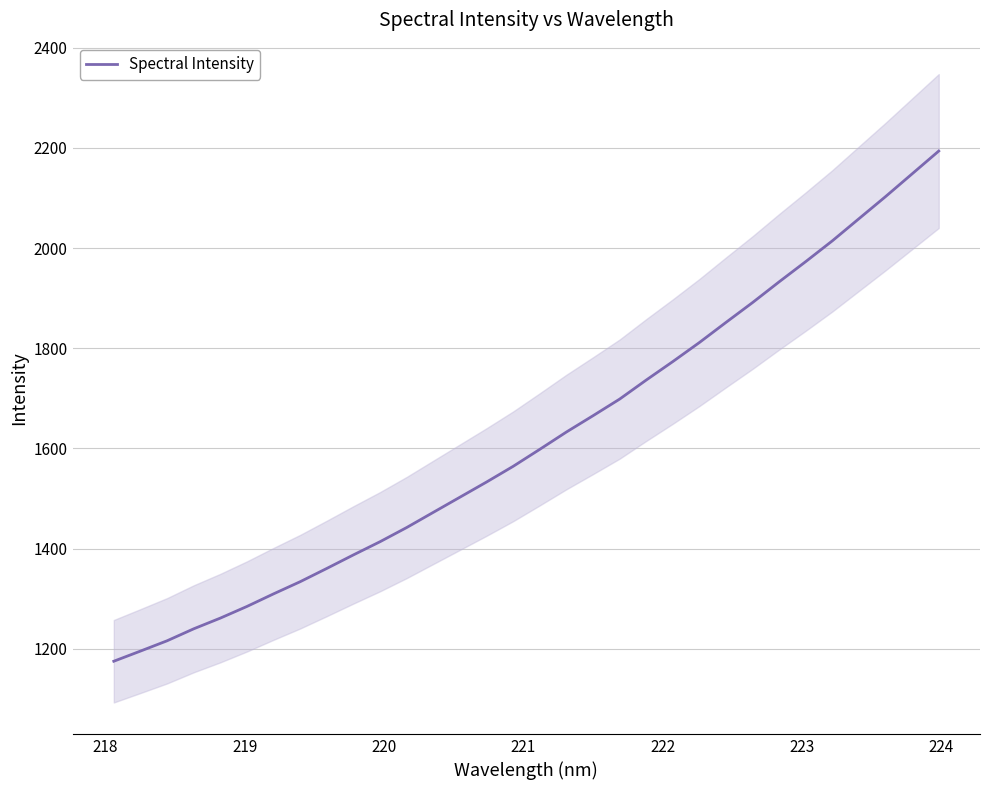

Is this an area chart (filled region under the line)?

No